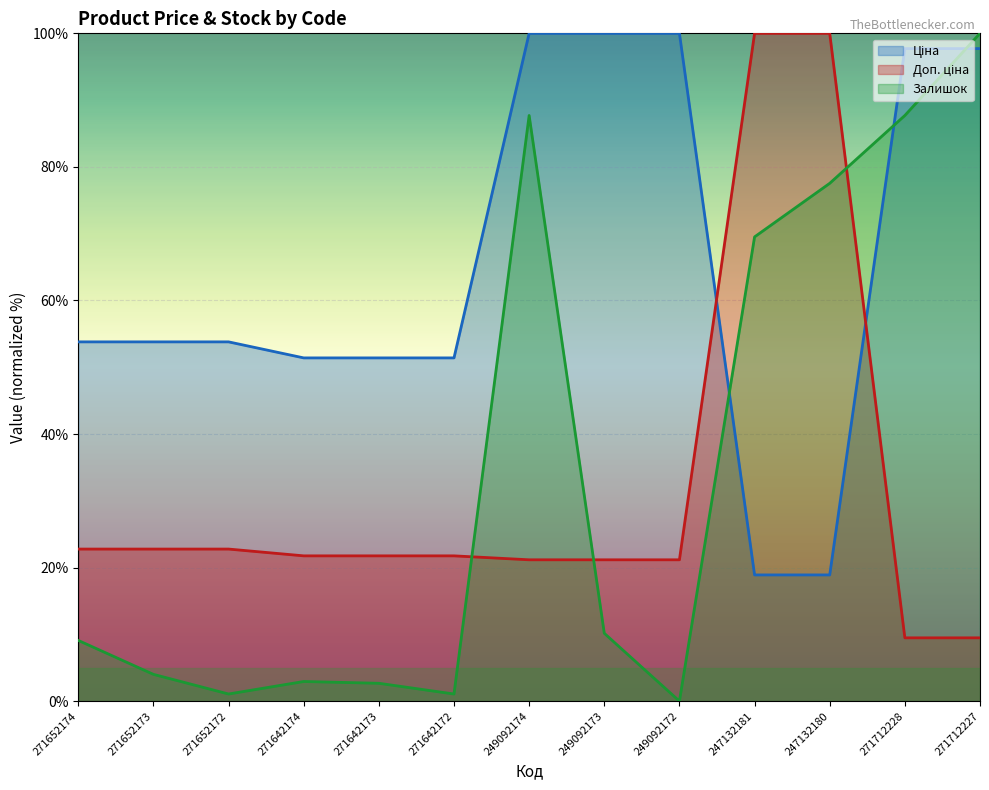

What is the value of the Залишок point at the 10th from the left?

69.5